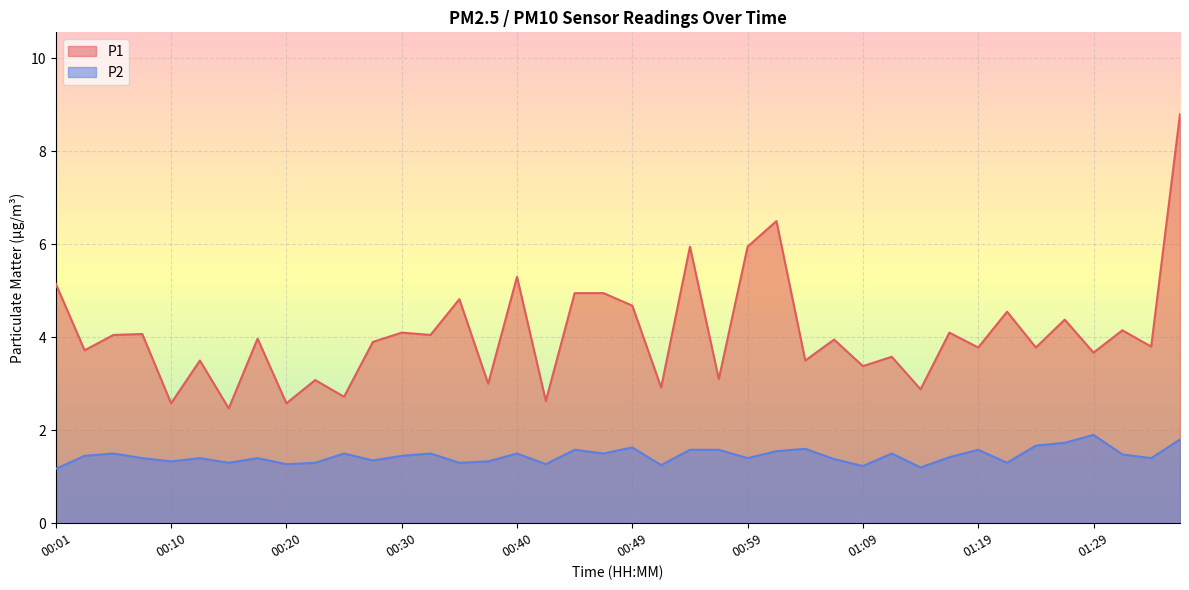

What value does the P1 series have at 01:36?

8.8